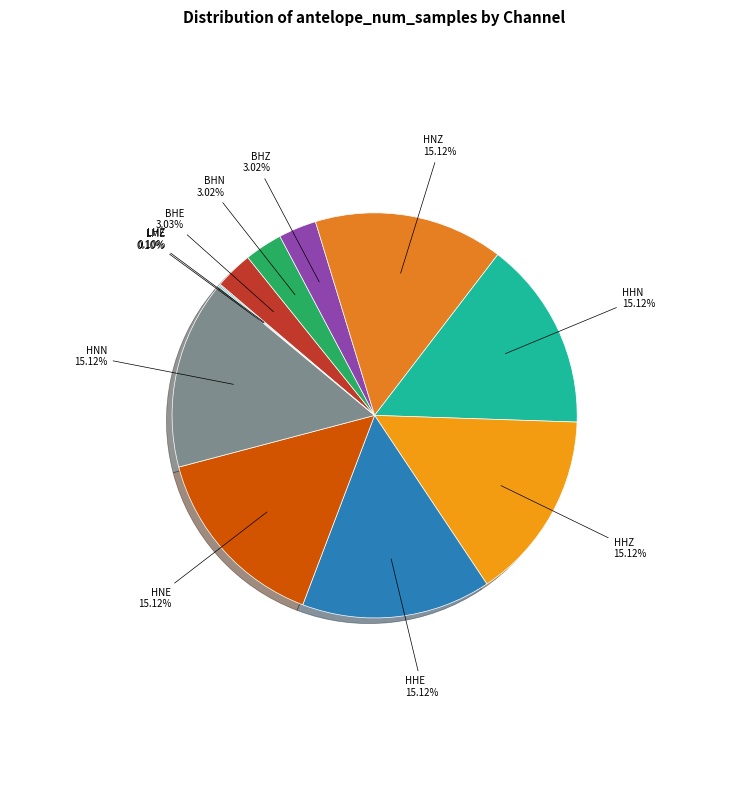

Combined, do BHZ and HHZ account for over 50%?

No